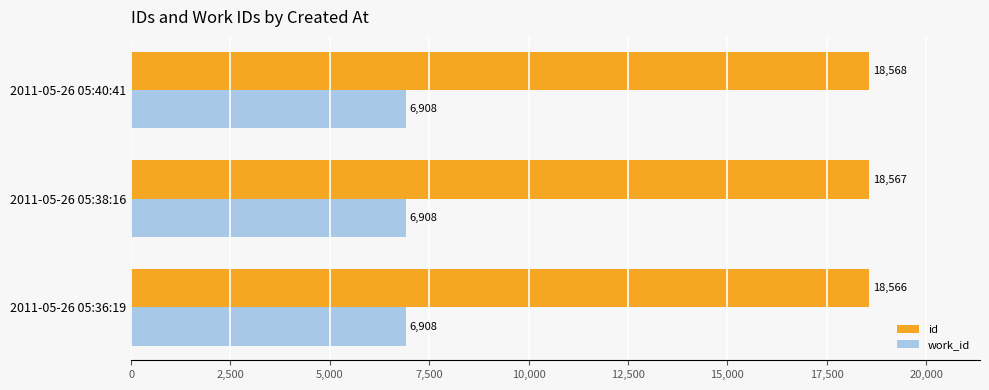

What is the sum of all id values?

55701